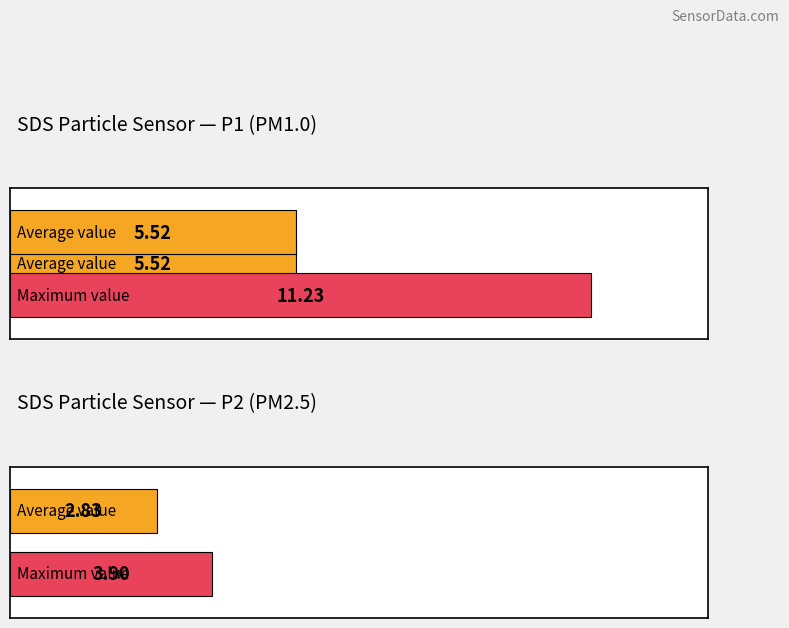

How many series are shown in this chart?

2